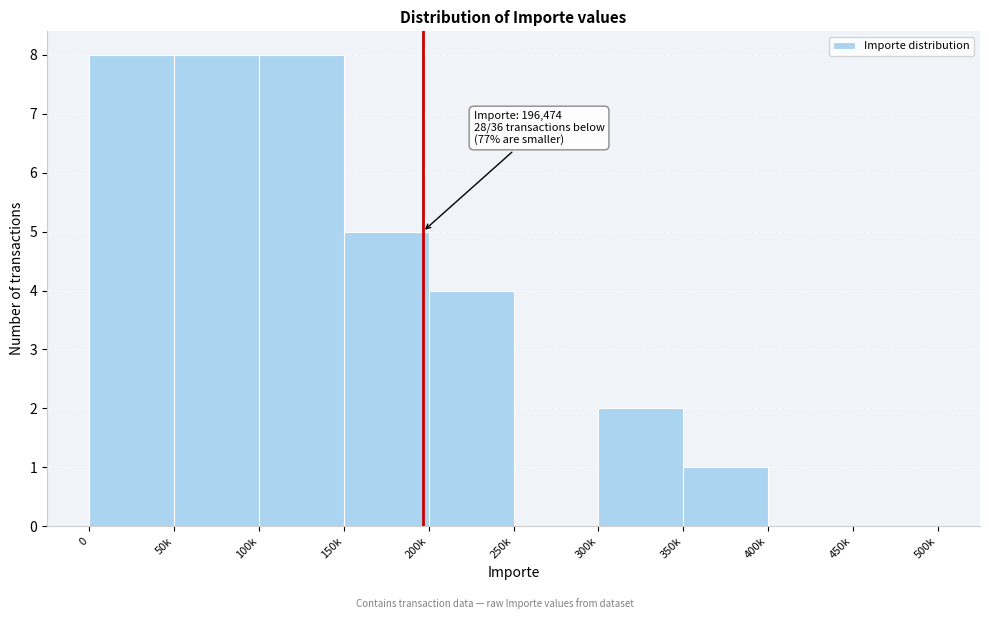

Reading left to right, transcribe all the data shown in this chart.

0=8	50k=8	100k=8	150k=5	200k=4	250k=0	300k=2	350k=1	400k=0	450k=0